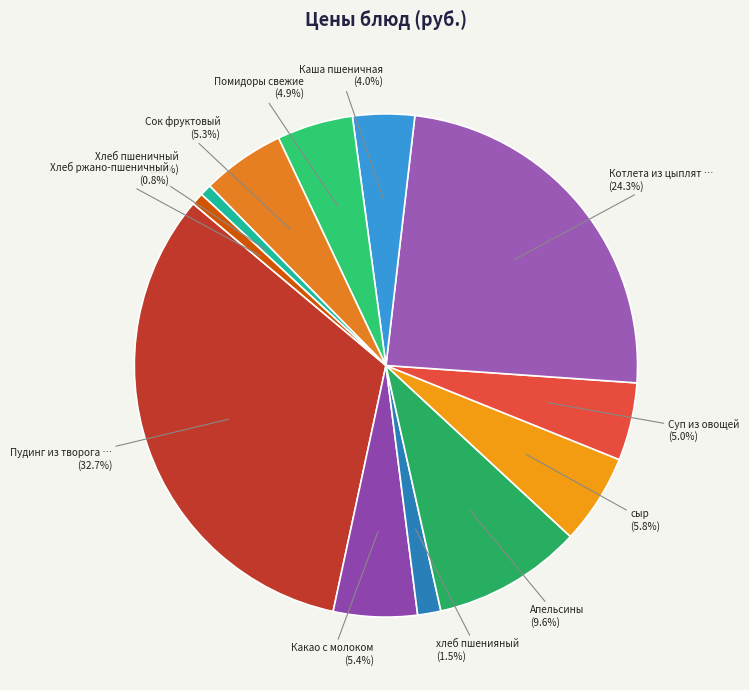

Rank the categories by value from highest to lowest.

Пудинг из творога с мол.сгущ., Котлета из цыплят бройлерных, Апельсины, сыр, Какао с молоком, Сок фруктовый, Суп из овощей, Помидоры свежие, Каша пшеничная, хлеб пшенияный, Хлеб ржано-пшеничный, Хлеб пшеничный